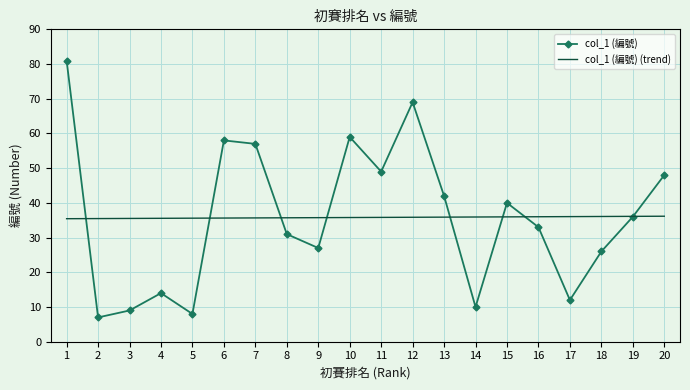

What value does the col_1 (編號) (trend) series have at 1?

35.4